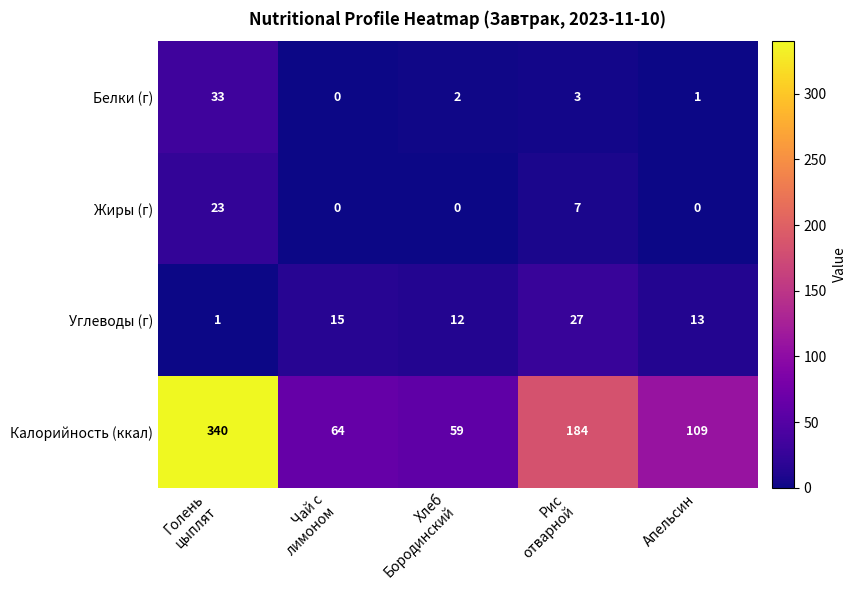

Rank the series at Хлеб
Бородинский from highest to lowest value.

Калорийность (ккал), Углеводы (г), Белки (г), Жиры (г)